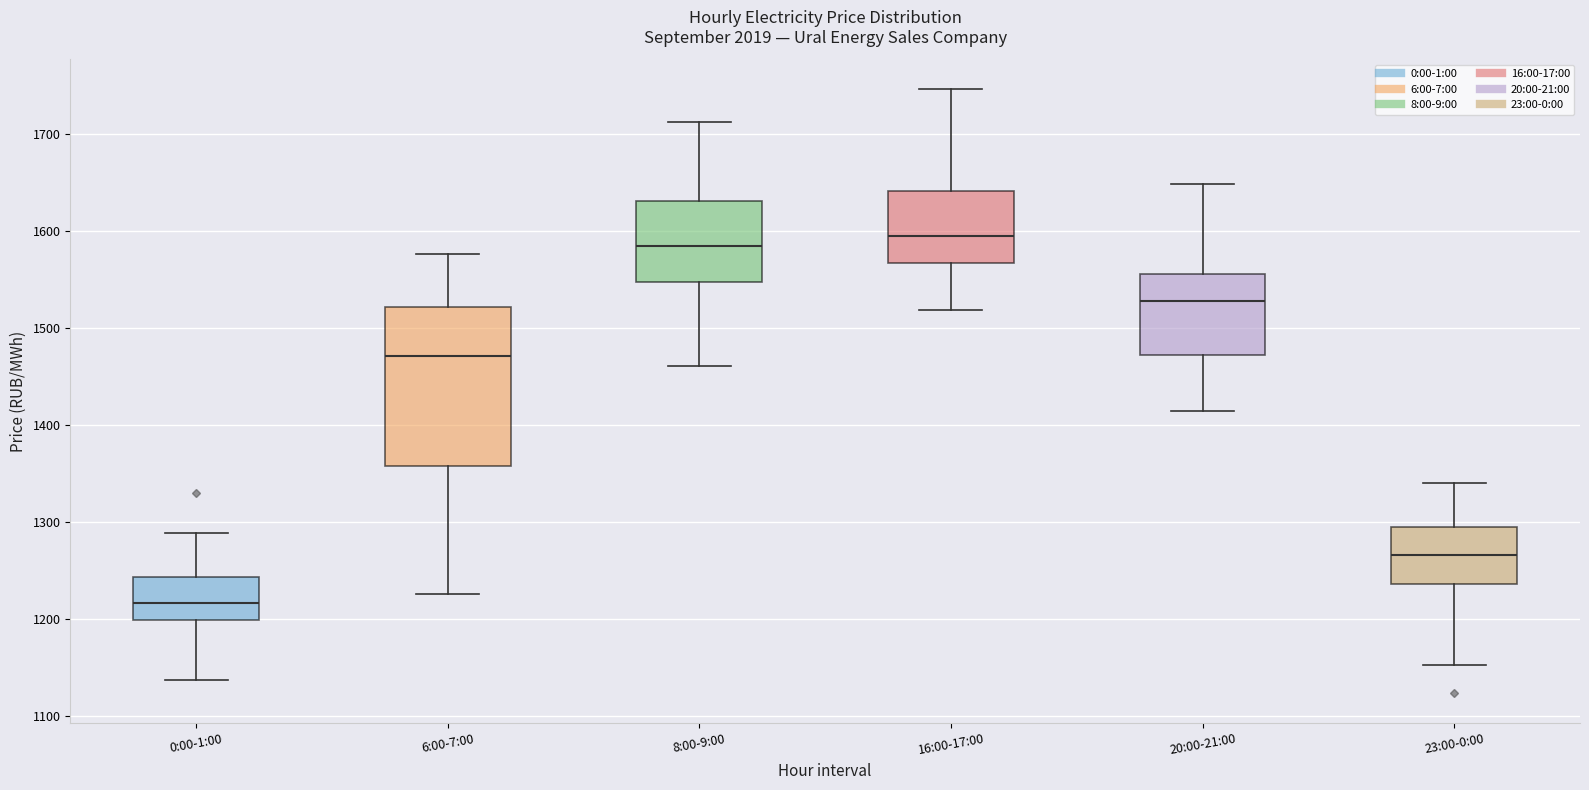

Which box's median line is the highest?

16:00-17:00